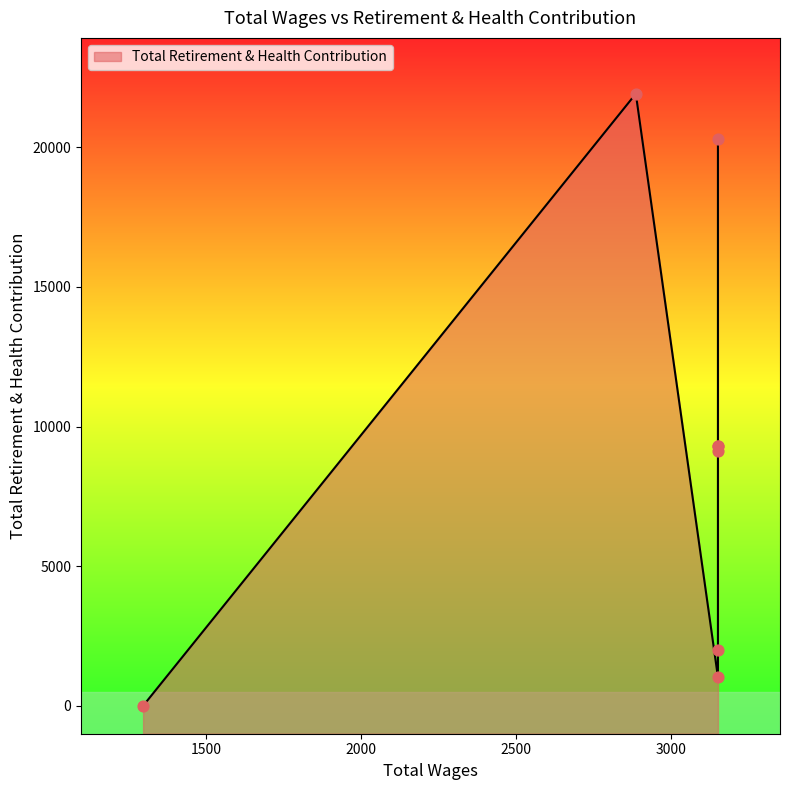

What is the change in value from 3150.0 to 1297.8?

-9317.5